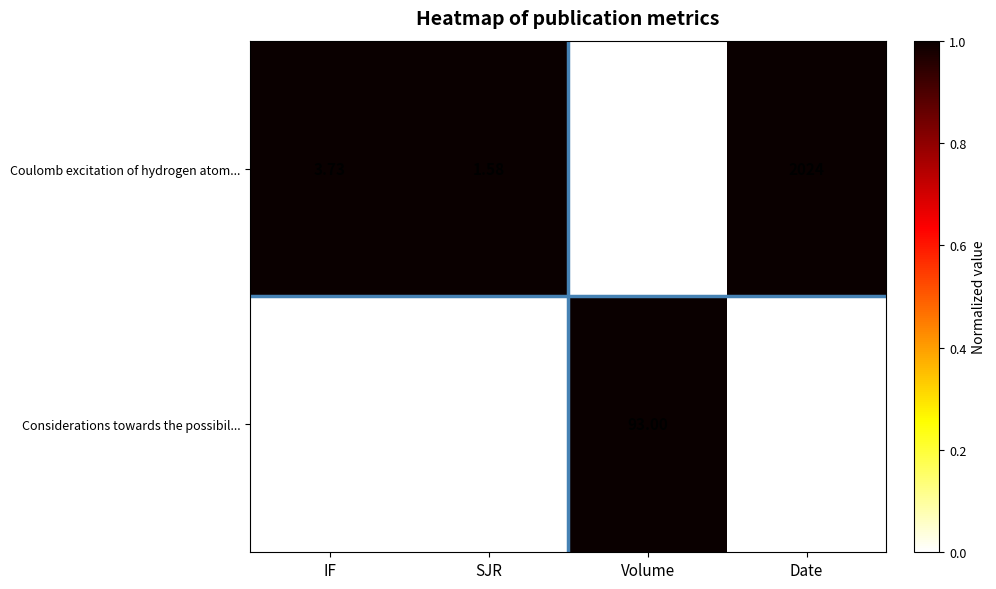

At which category is the sum across all series the highest?

Date